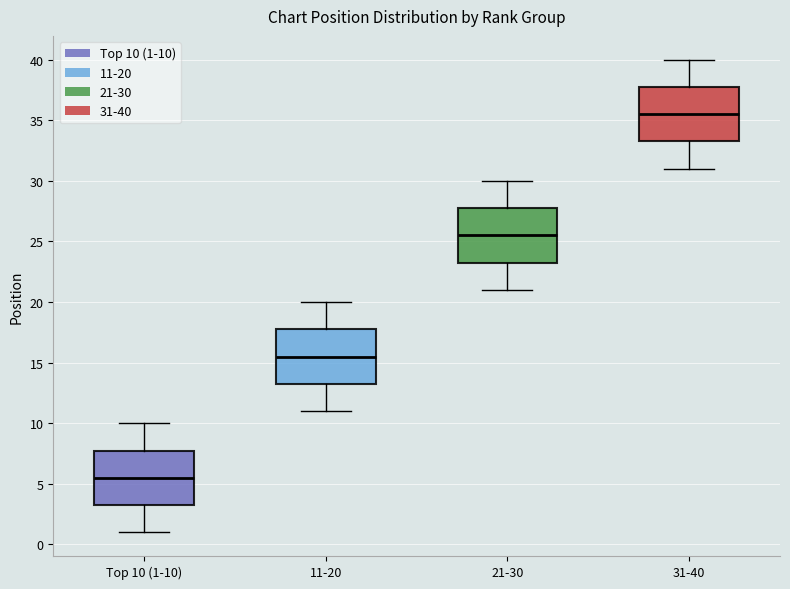

Which box has the lowest median line?

Top 10 (1-10)